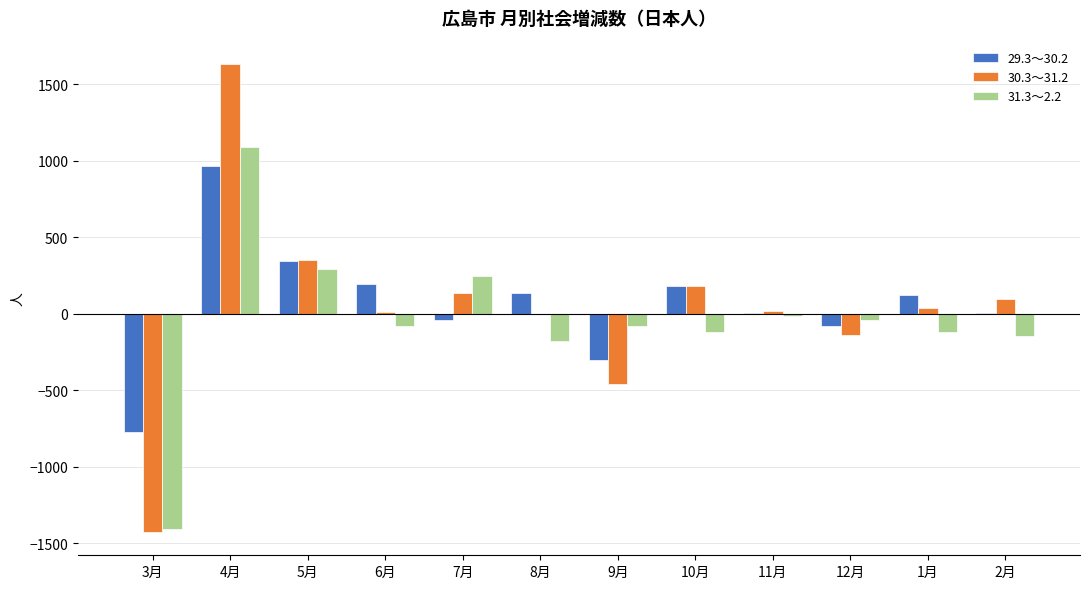

Which label corresponds to the largest value in the chart?

4月